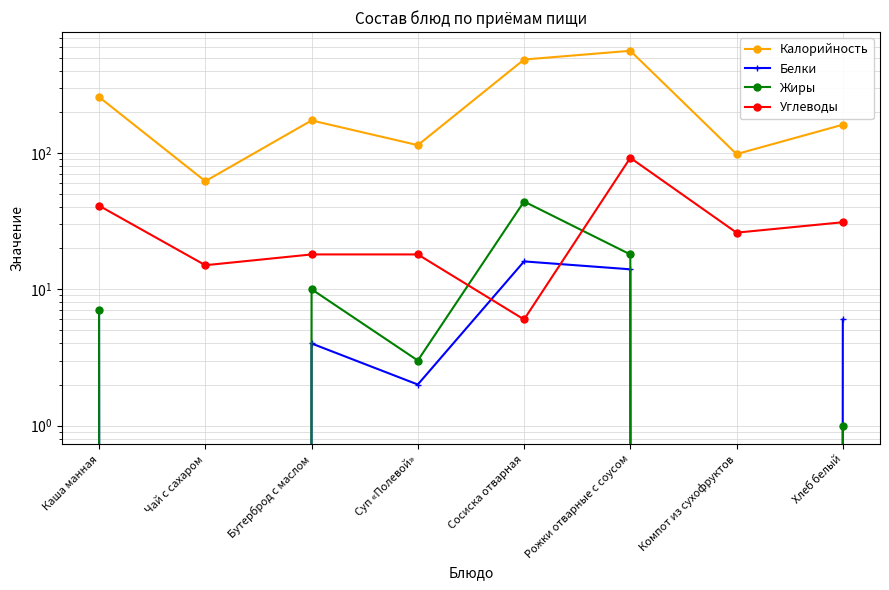

What is the average value of the Углеводы series?

31